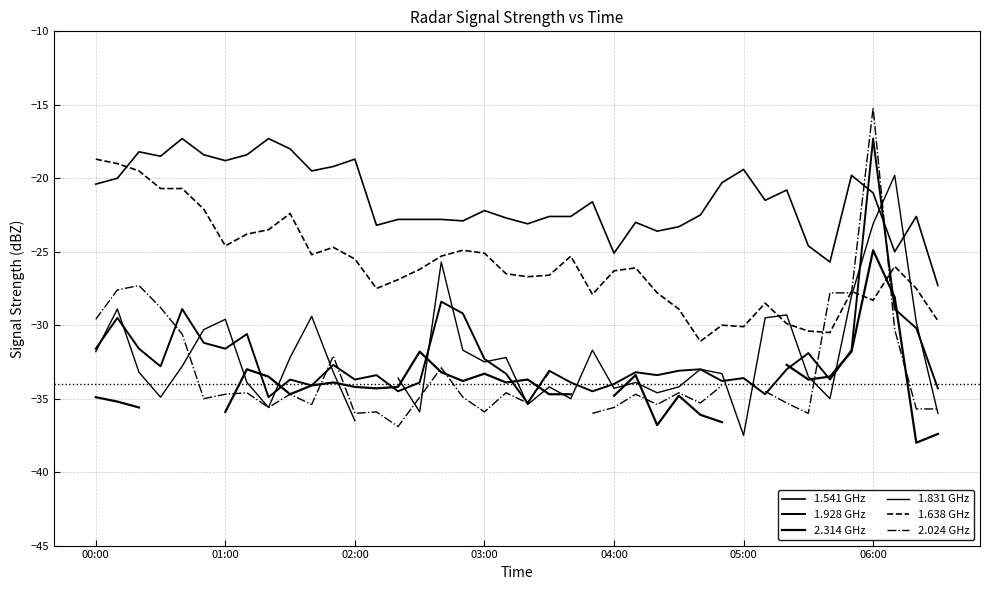

What is the lowest value of the 1.638 GHz series?

-31.1